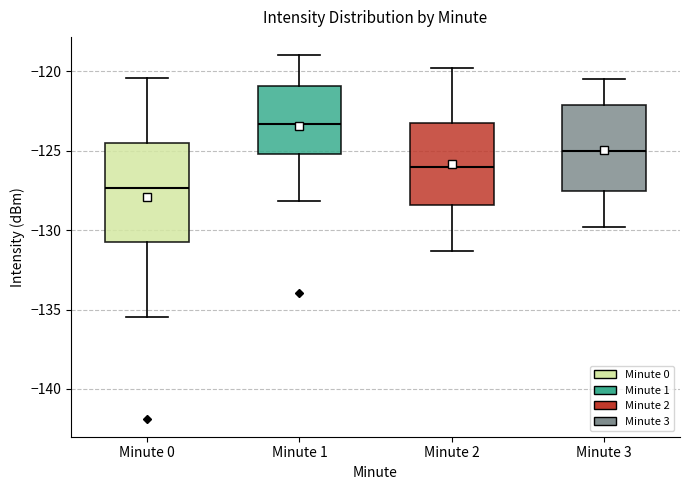

Comparing the boxes themselves (not the whiskers), which one is the tallest?

Minute 0